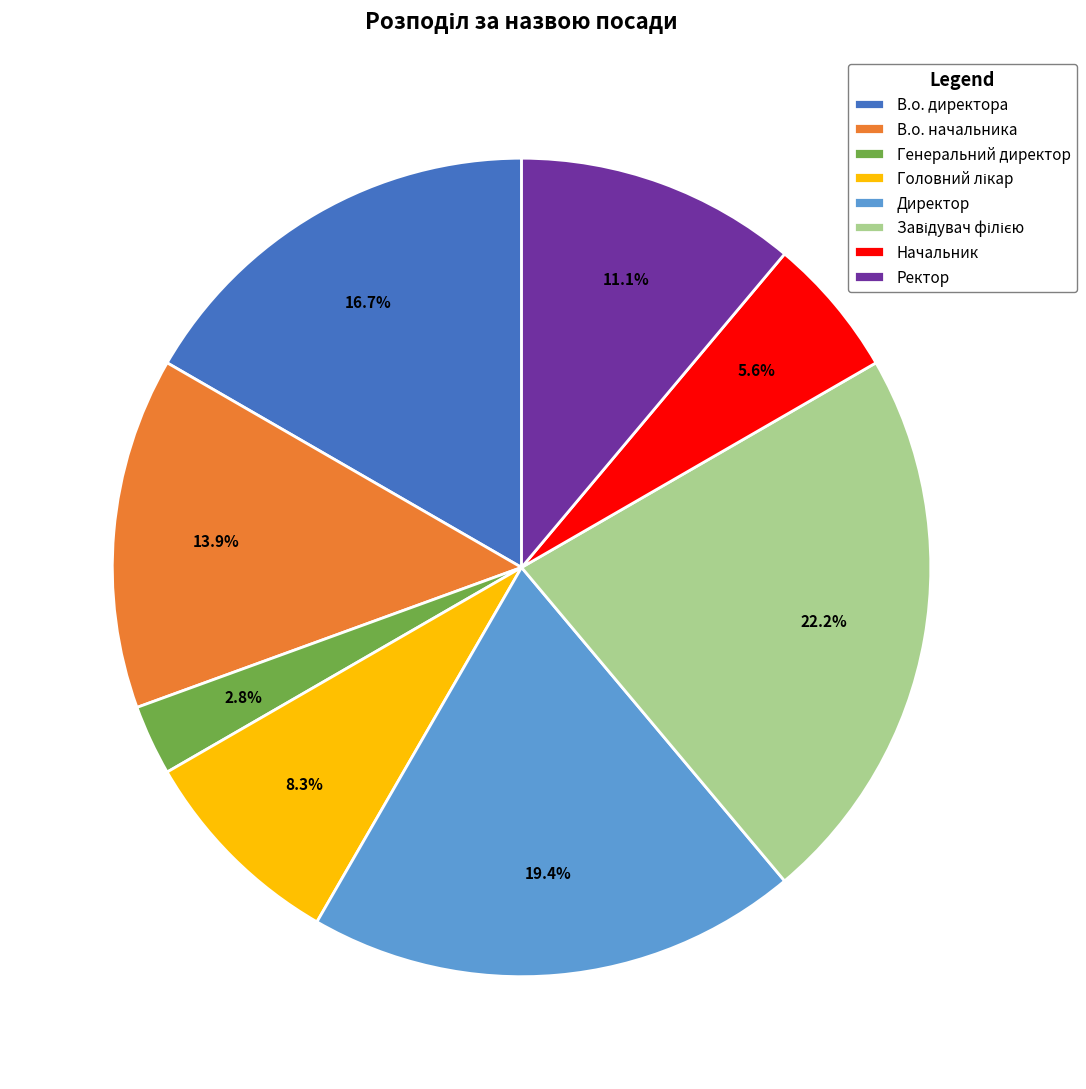

Which category has the smallest portion of the pie?

Генеральний директор